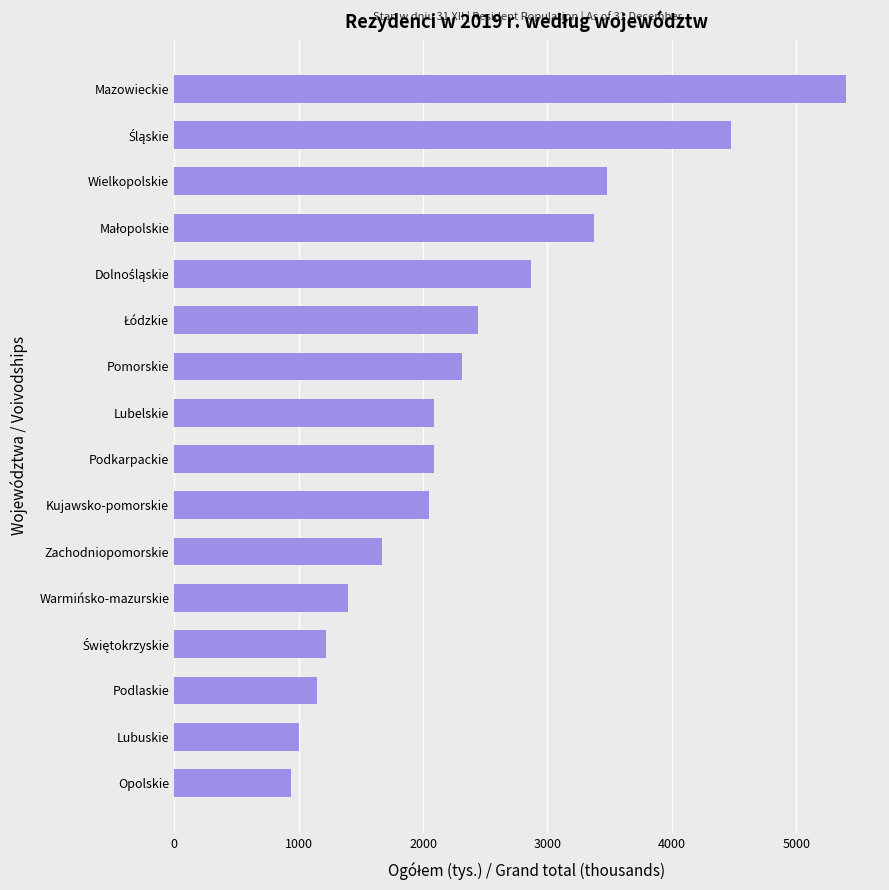

Between Podkarpackie and Zachodniopomorskie, which is larger?

Podkarpackie